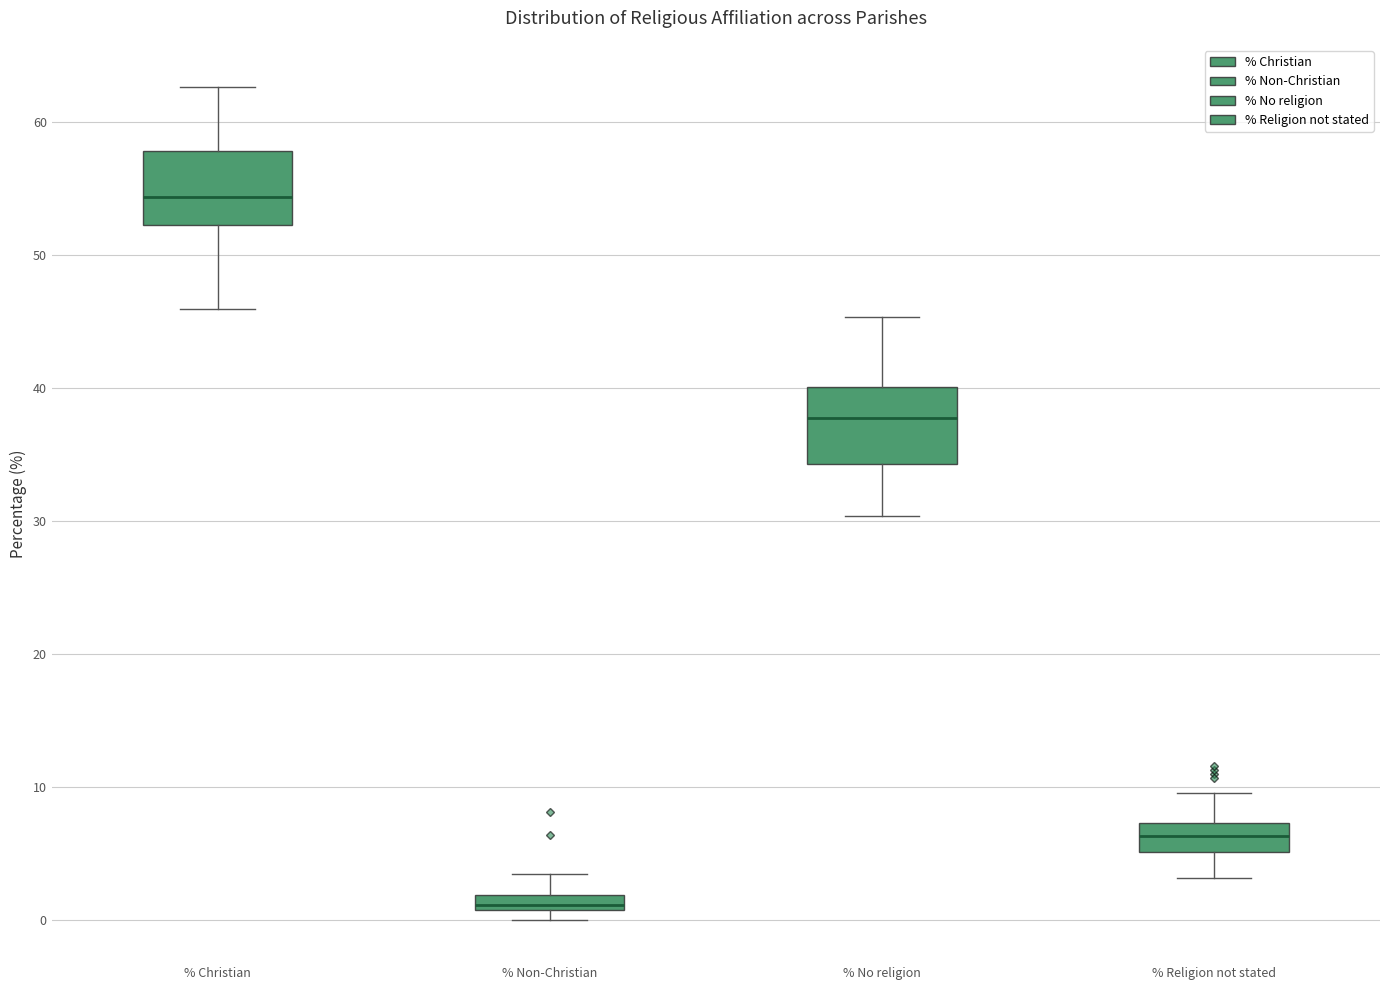

Where is the upper edge of the box for % Non-Christian on the y-axis? The values are not printed on the chart, so give them approximately, as read against the axis.

2